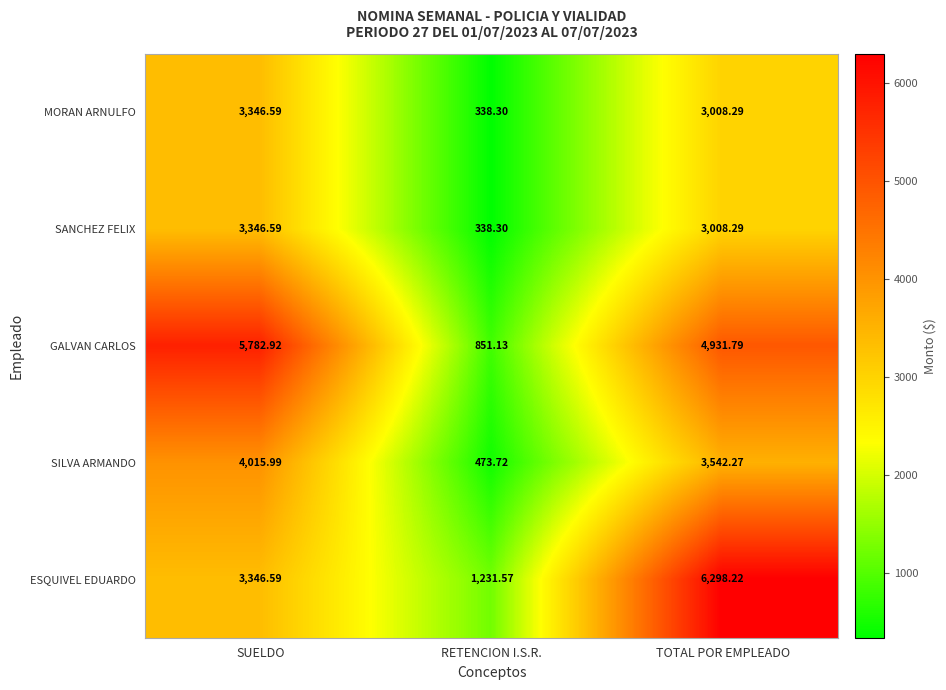

At how many categories does at least one series exceed 1567?

2